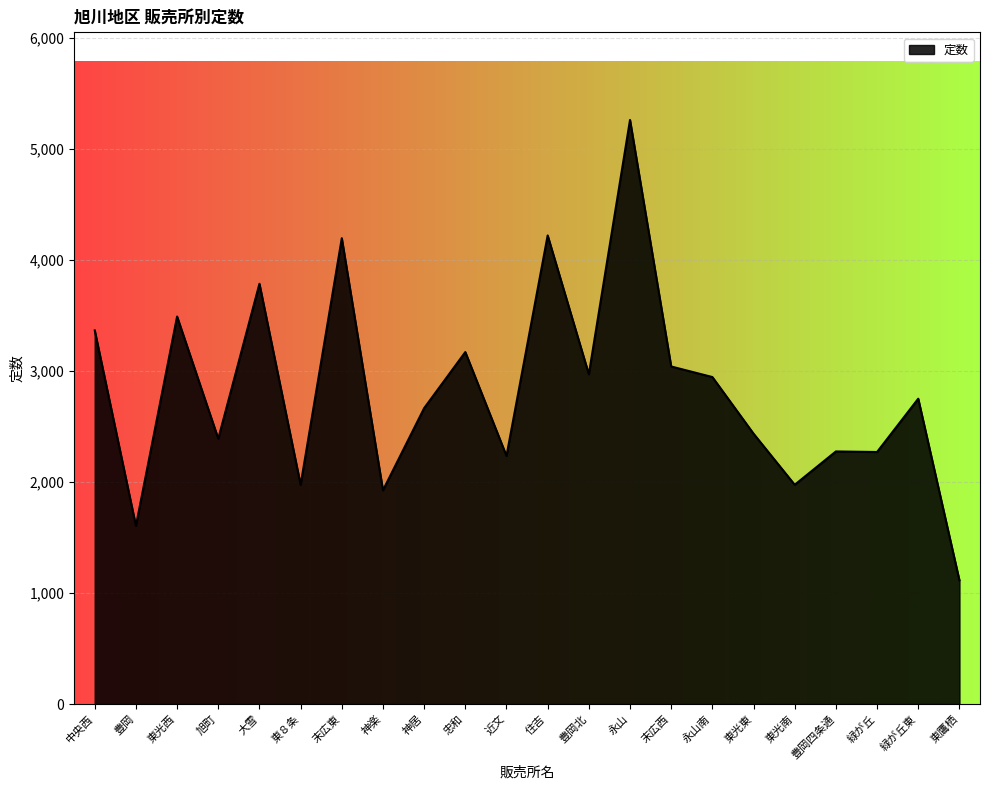

The chart shows a value of 5397 at 中央西. True or false?

False